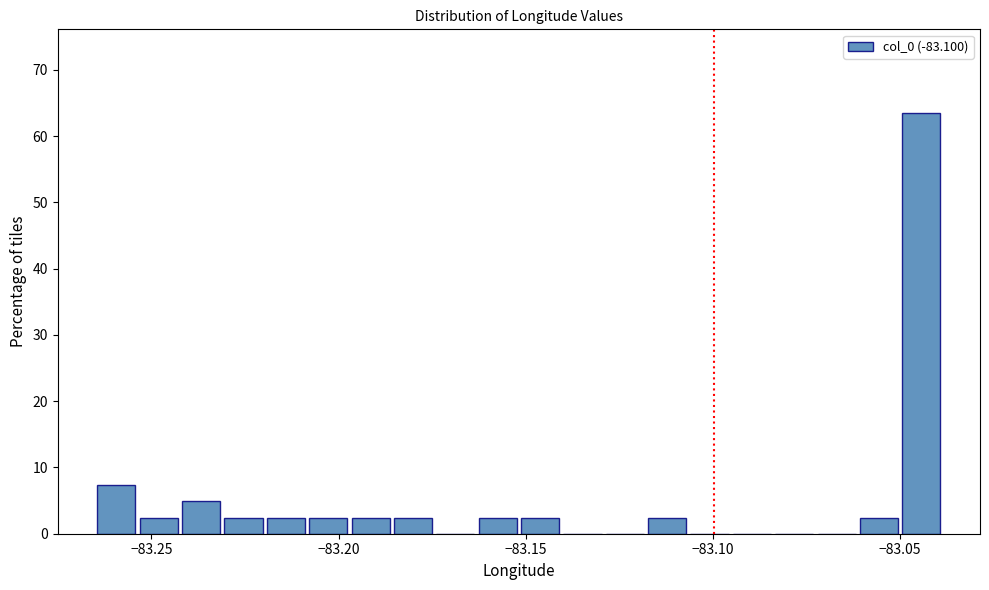

Around what value on the x-axis is the tallest bar? Give the approximate position of its centre, as read against the axis.

-83.045